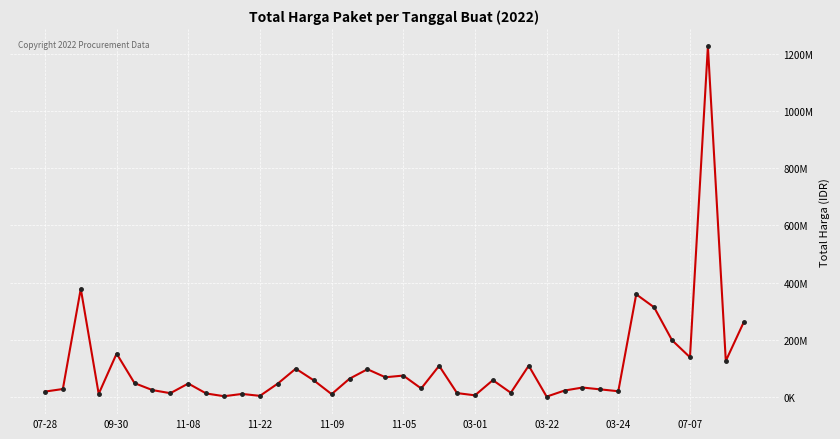

How many points are higher than both their immediate neighbors (excluding endpoints)?

13